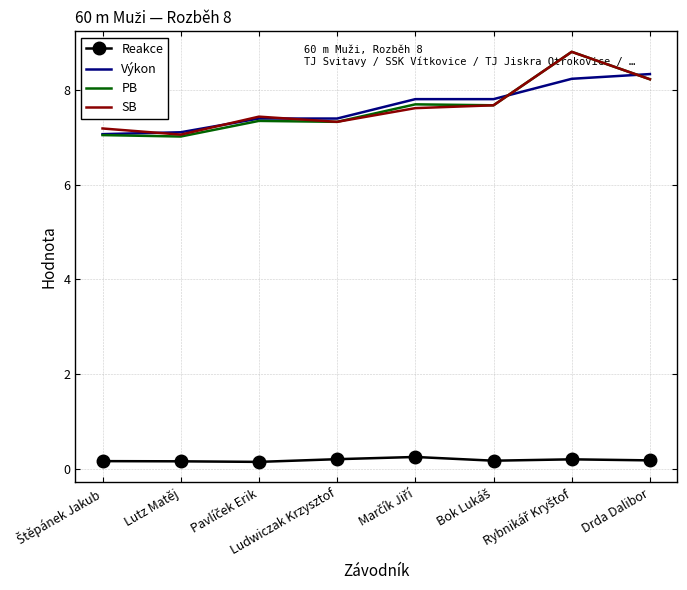

What is the highest value of the Výkon series?

8.3